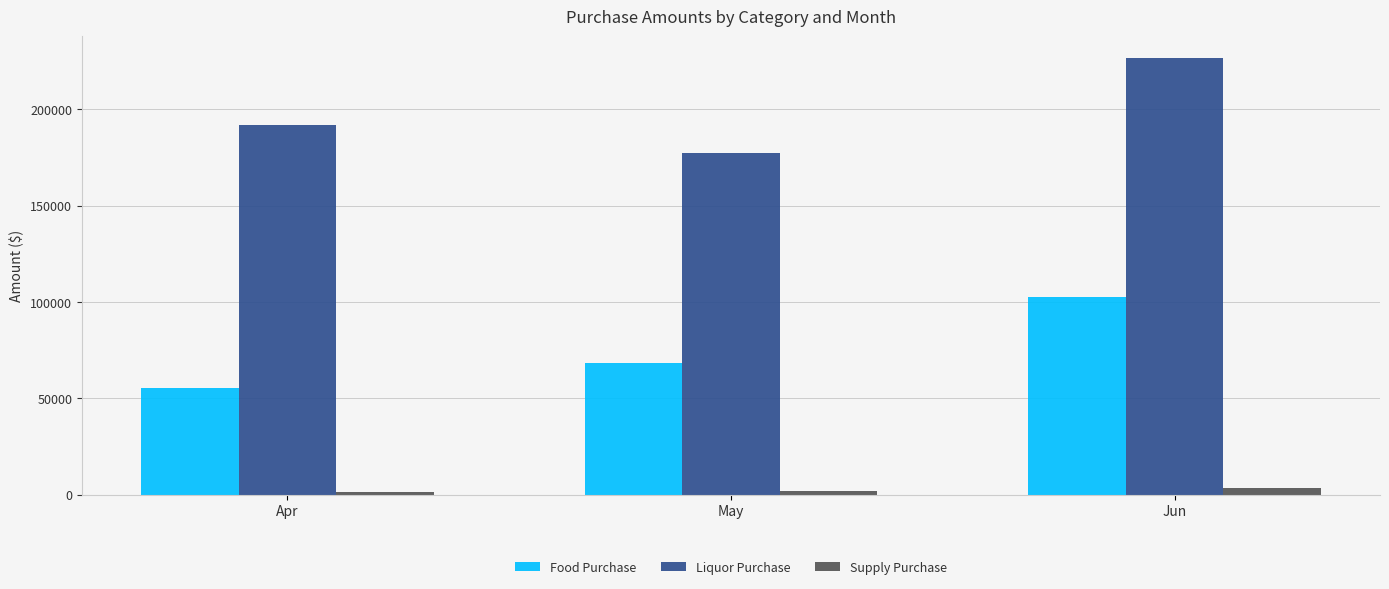

What is the maximum value shown in the chart?

226607.6